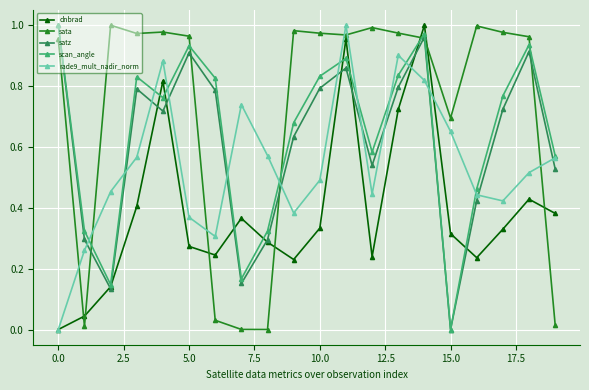

Which series ends up on top after the final intersection of scan_angle and sata?

scan_angle